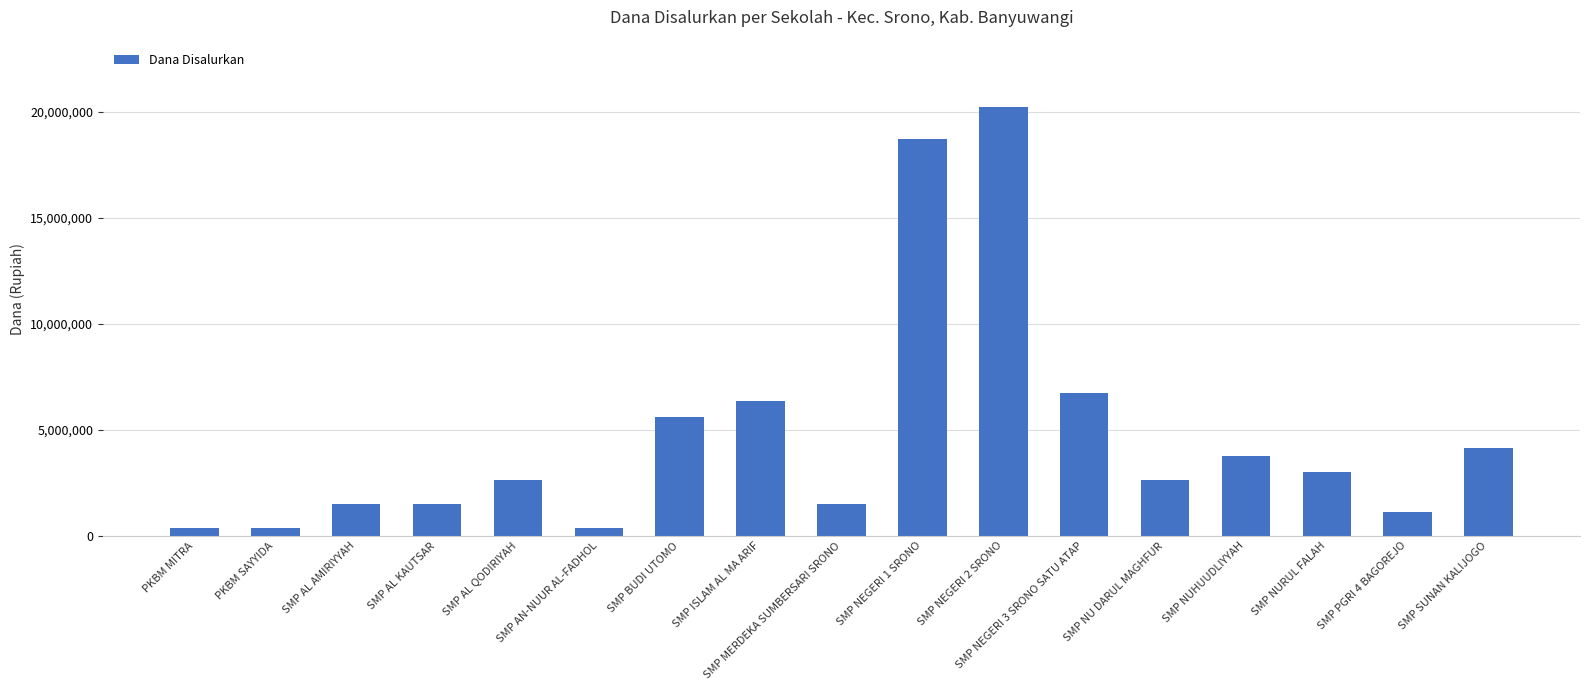

Which category has the highest value across all series?

SMP NEGERI 2 SRONO